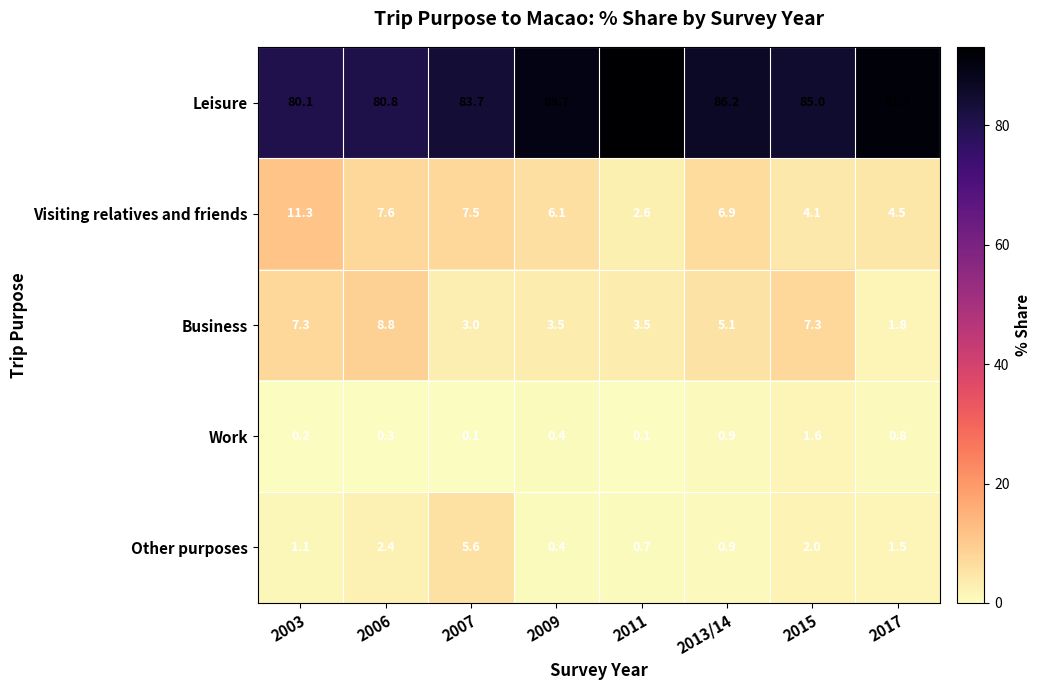

True or false: Leisure has a value of 139.7 at 2017.

False